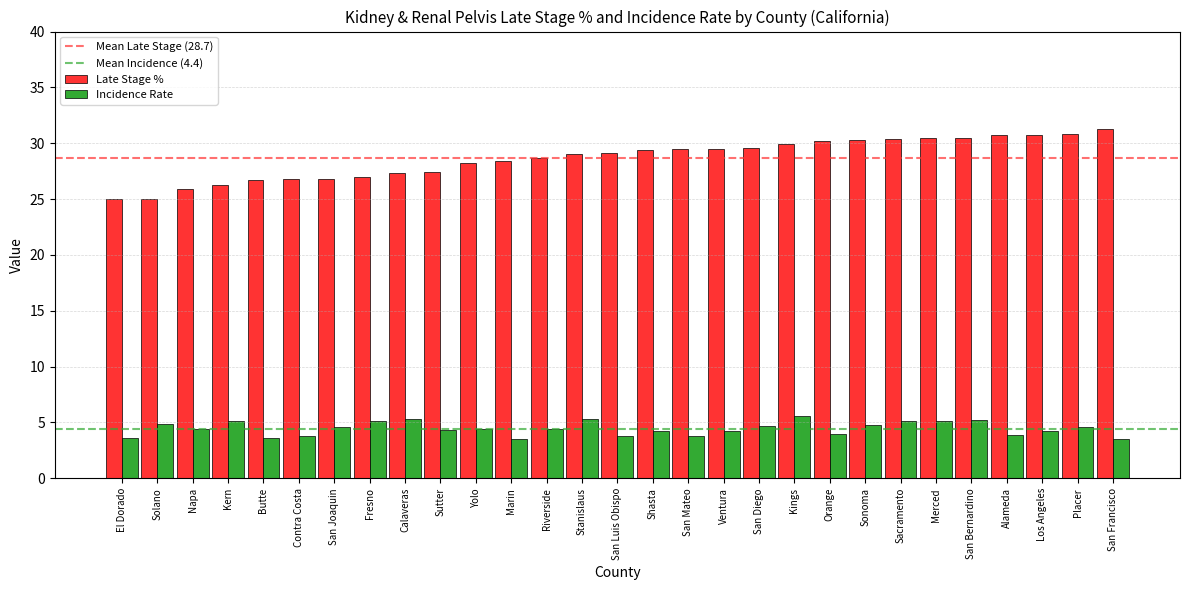

What is the minimum value shown in the chart?

3.5